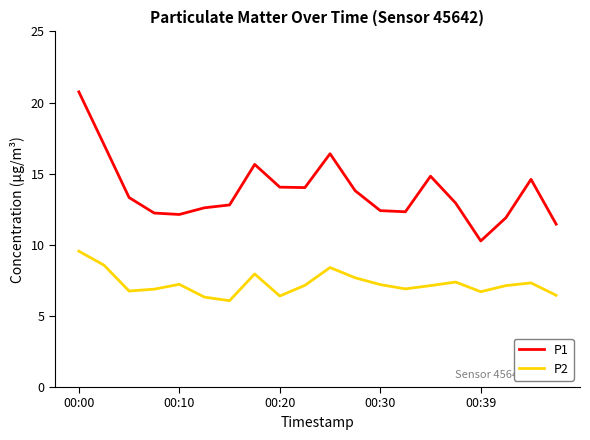

Which series has the widest spread of values?

P1